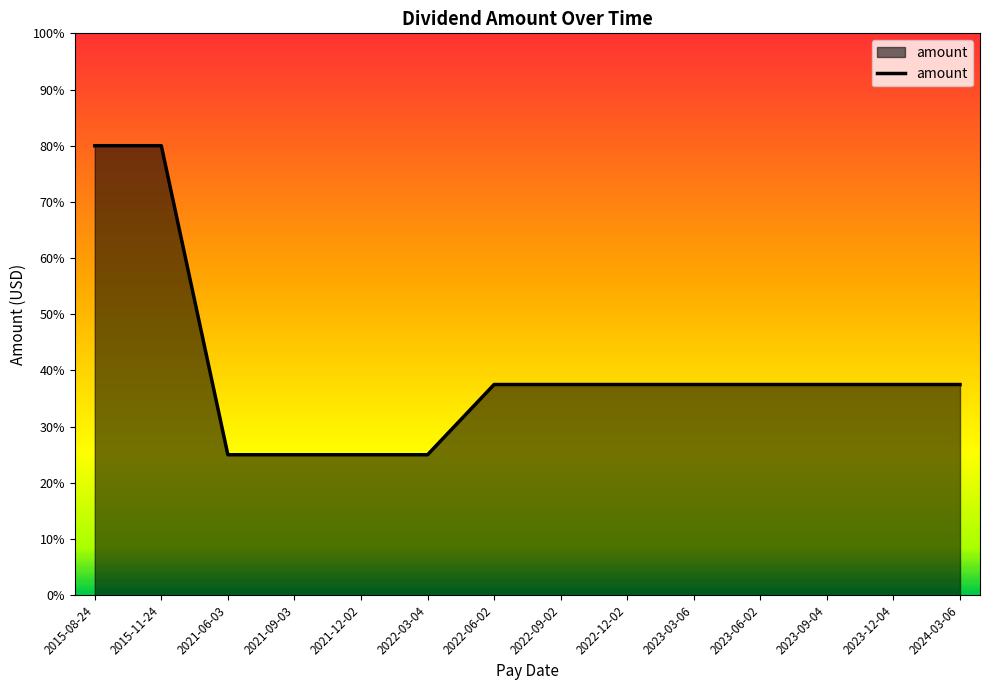

True or false: there are more than 2 points higher than both neighbors.

False